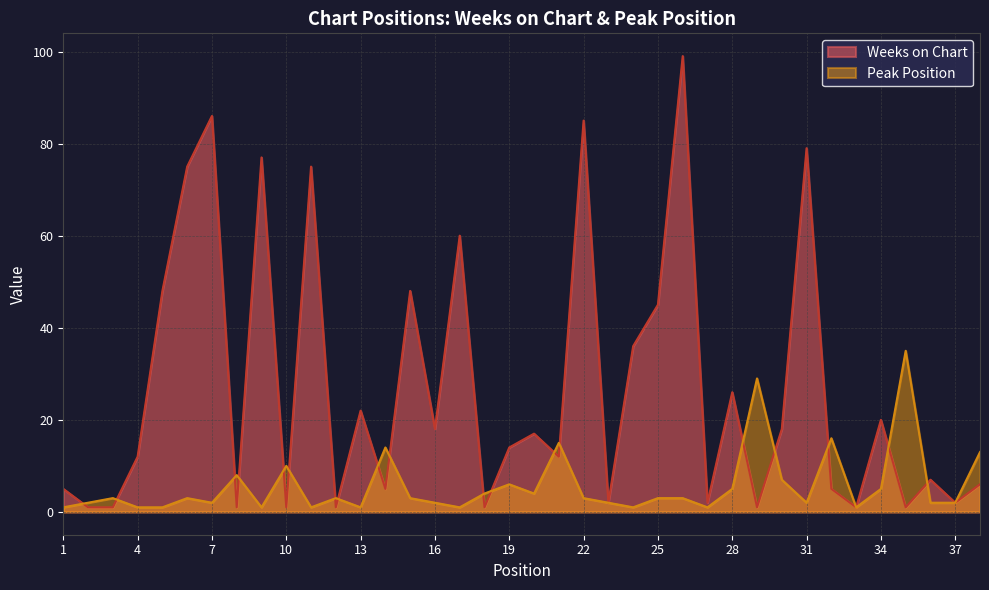

At 19, list the series in order from smallest to largest.

Peak Position, Weeks on Chart